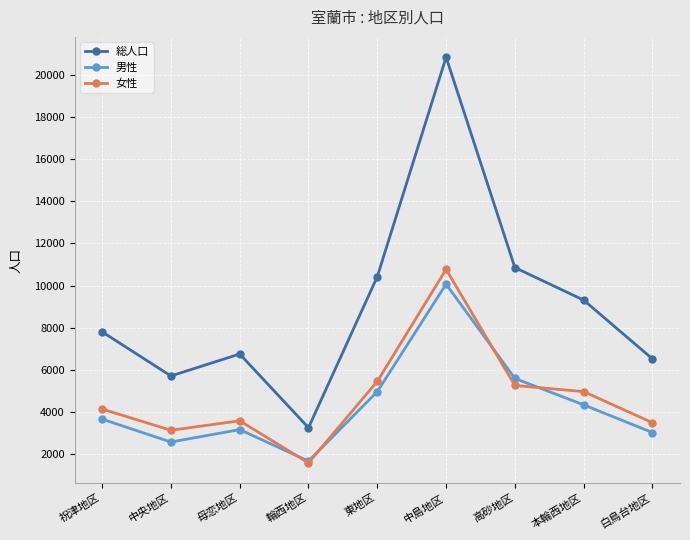

What is the approximate value of 女性 at 中島地区?

10770